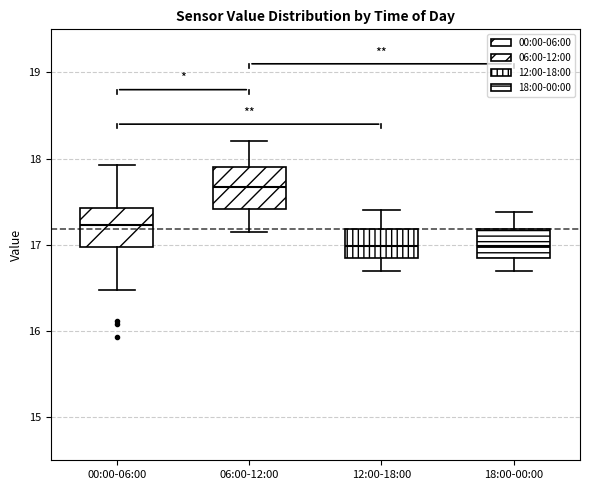

Reading left to right, transcribe this box plot: for each box, give where its median line is, the range the box spans, and where its two whiskers end, as read against the y-axis. The values are not printed on the chart, so give them approximately, as read against the axis.

00:00-06:00: median 17.2, box 17.0 to 17.4, whiskers 16.5 to 17.9
06:00-12:00: median 17.7, box 17.4 to 17.9, whiskers 17.2 to 18.2
12:00-18:00: median 17.0, box 16.8 to 17.2, whiskers 16.7 to 17.4
18:00-00:00: median 17.0, box 16.8 to 17.2, whiskers 16.7 to 17.4